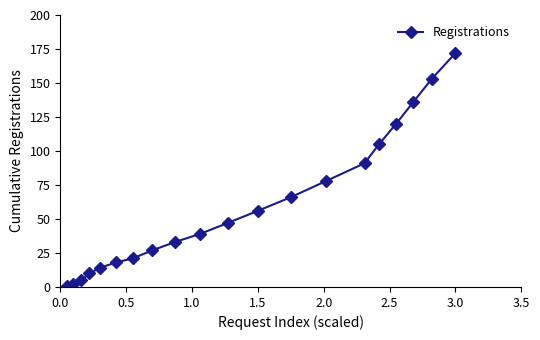

What is the greatest value displayed?

172